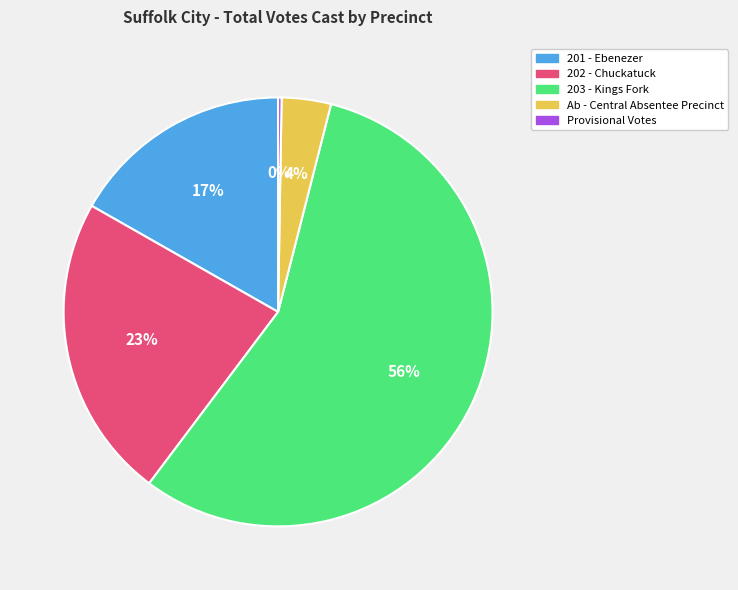

Does any single category account for the majority?

Yes